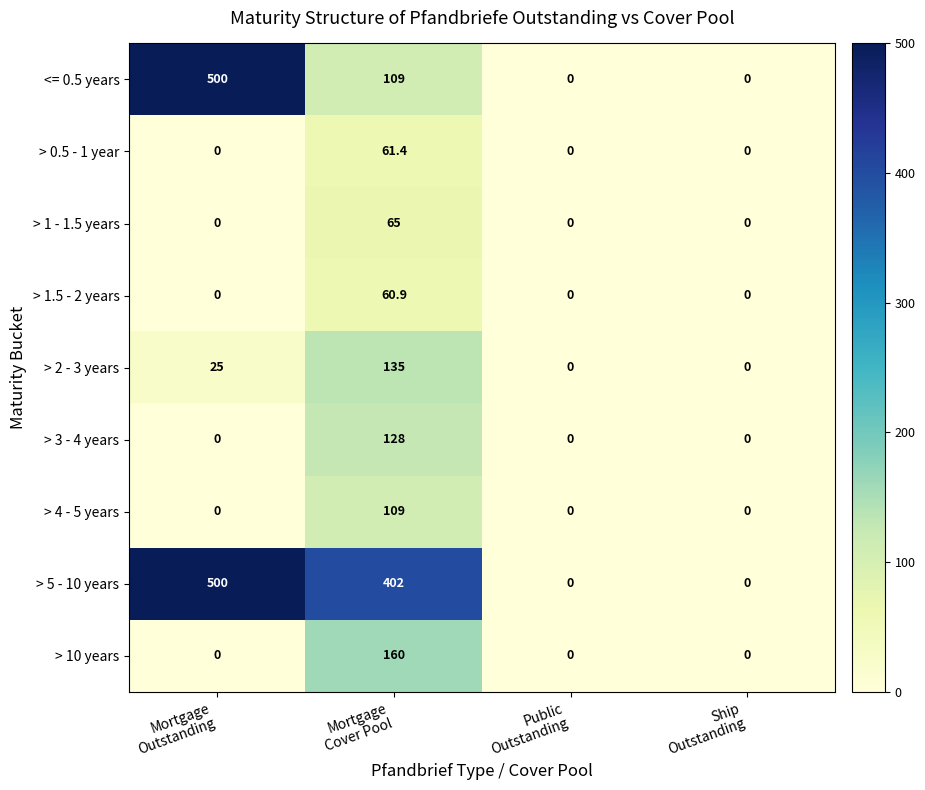

Count the number of data series in this chart.

9